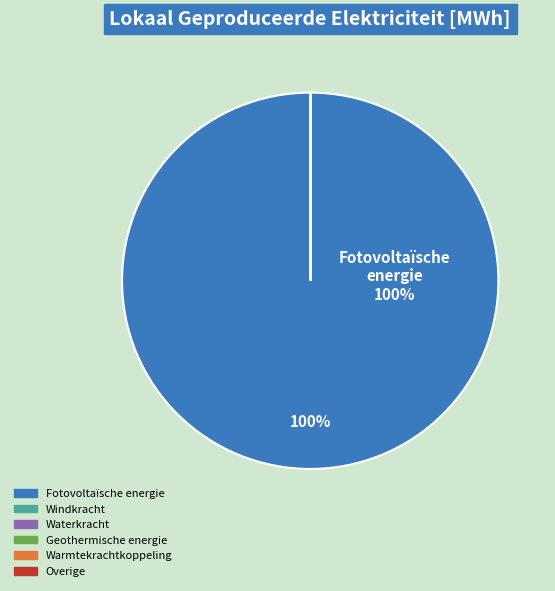

Which category has the biggest portion of the pie?

Fotovoltaïsche energie